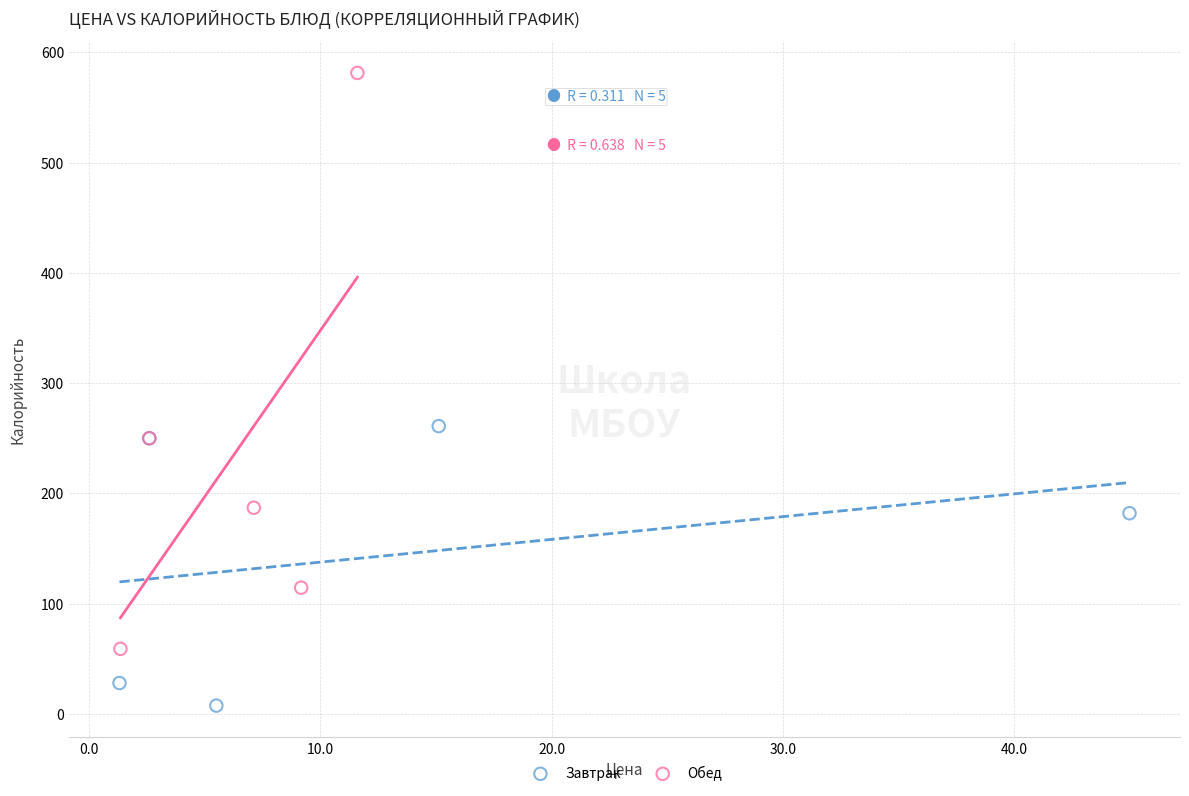

Which series has the widest spread of Y values?

Обед